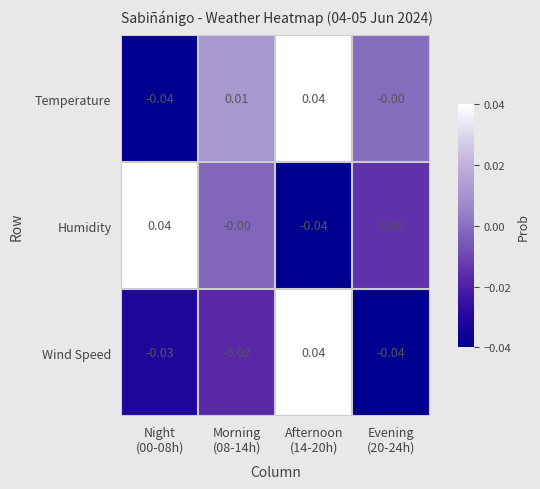

Rank the series by their average value, from highest to lowest.

Temperature, Humidity, Wind Speed